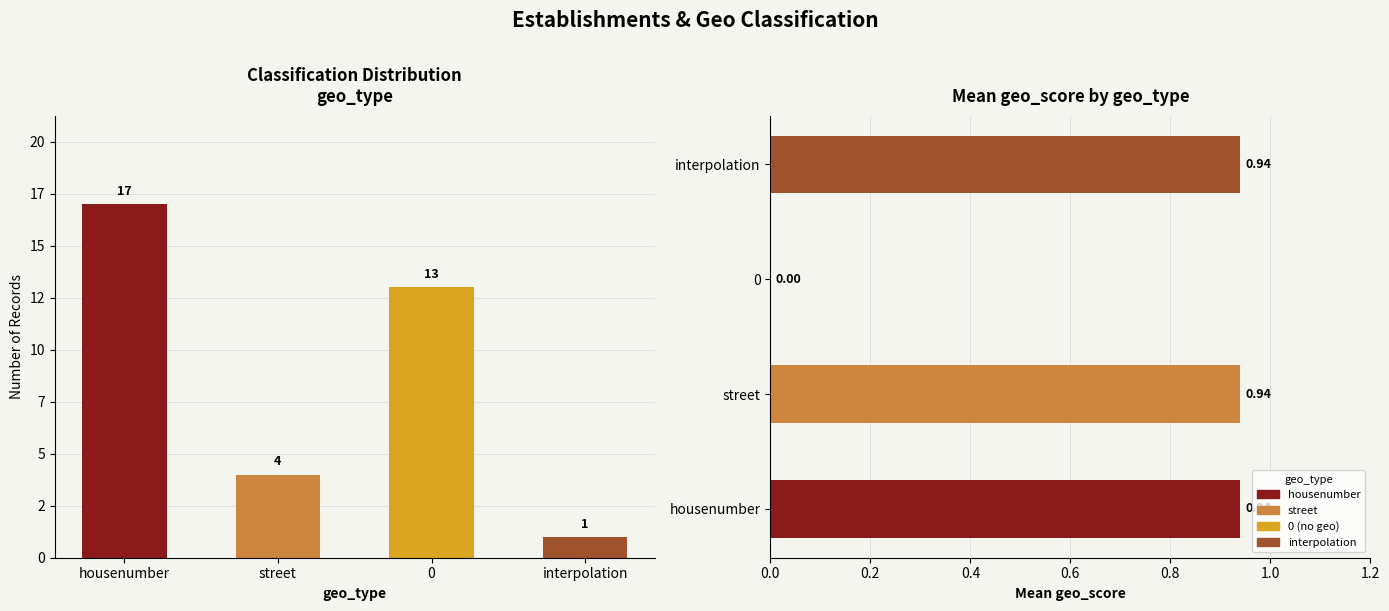

Where does the Count series first go above 13?

housenumber